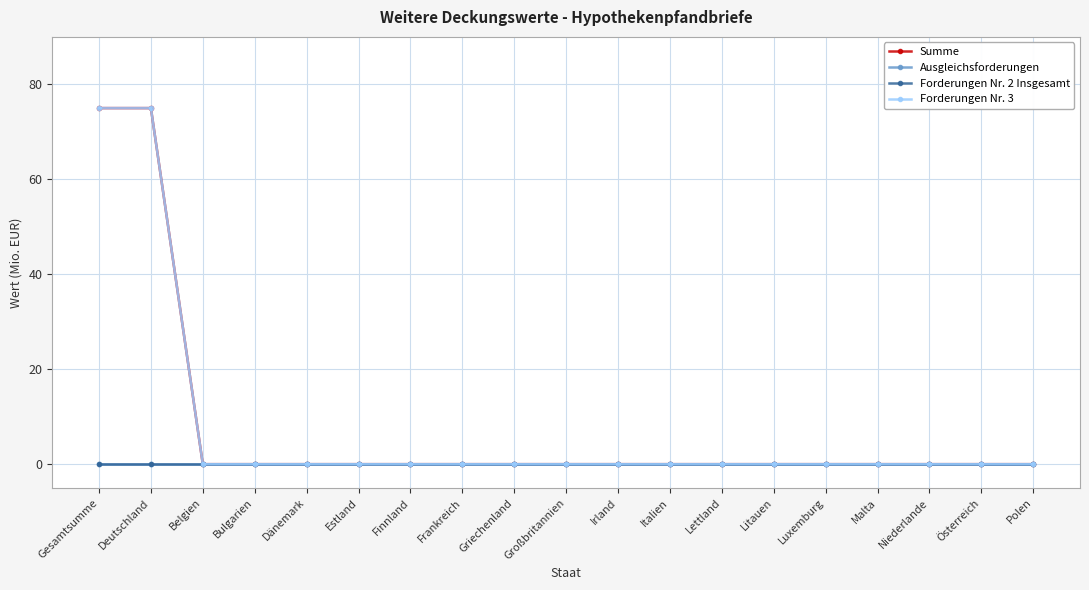

True or false: Summe and Forderungen Nr. 2 Insgesamt cross at least once.

False